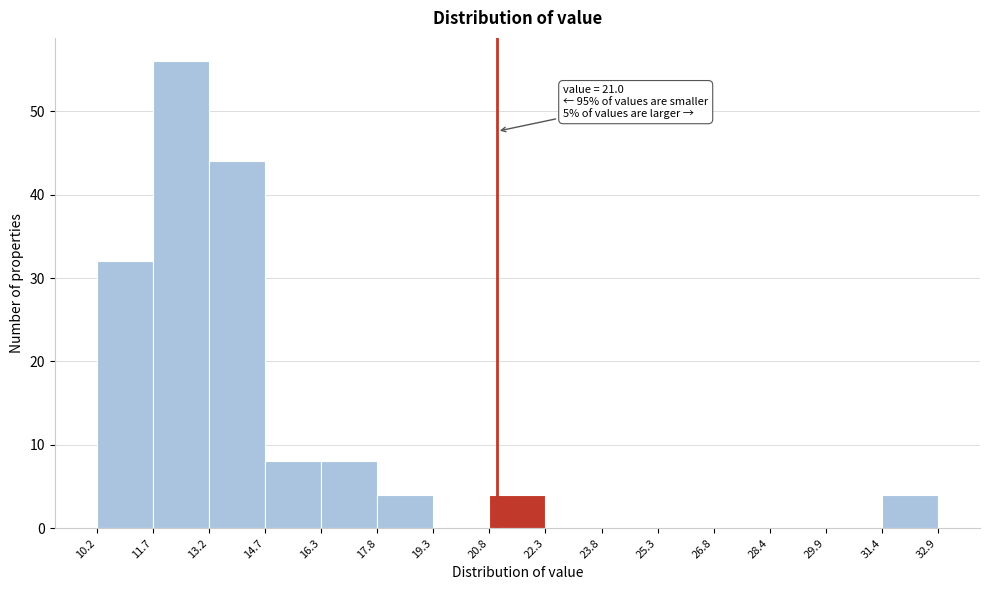

Which range on the x-axis has the tallest bar?

11.7 to 13.2